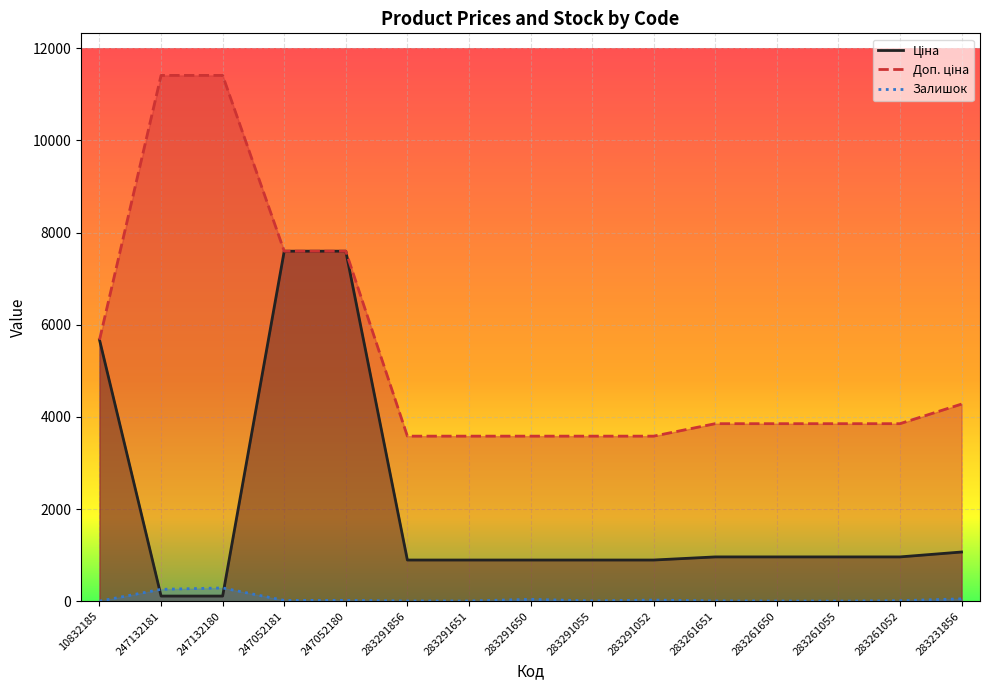

Reading left to right, extract all data points from this chart.

Ціна: 5673.8	114.1	114.1	7596.5	7596.5	895.9	895.9	895.9	895.9	895.9	963.5	963.5	963.5	963.5	1069.8
Доп. ціна: 5673.8	11410.0	11410.0	7596.5	7596.5	3583.6	3583.6	3583.6	3583.6	3583.6	3854.0	3854.0	3854.0	3854.0	4279.1
Залишок: 4.0	260.0	290.0	20.0	21.0	7.0	7.0	43.0	9.0	27.0	9.0	6.0	4.0	13.0	54.0